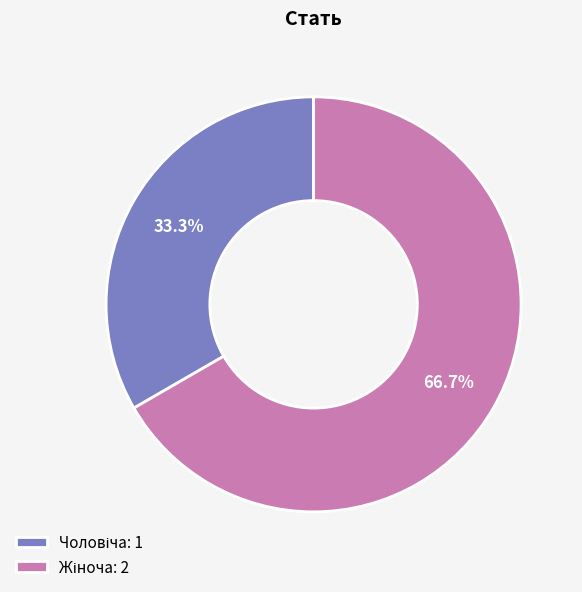

Does any single category account for the majority?

Yes